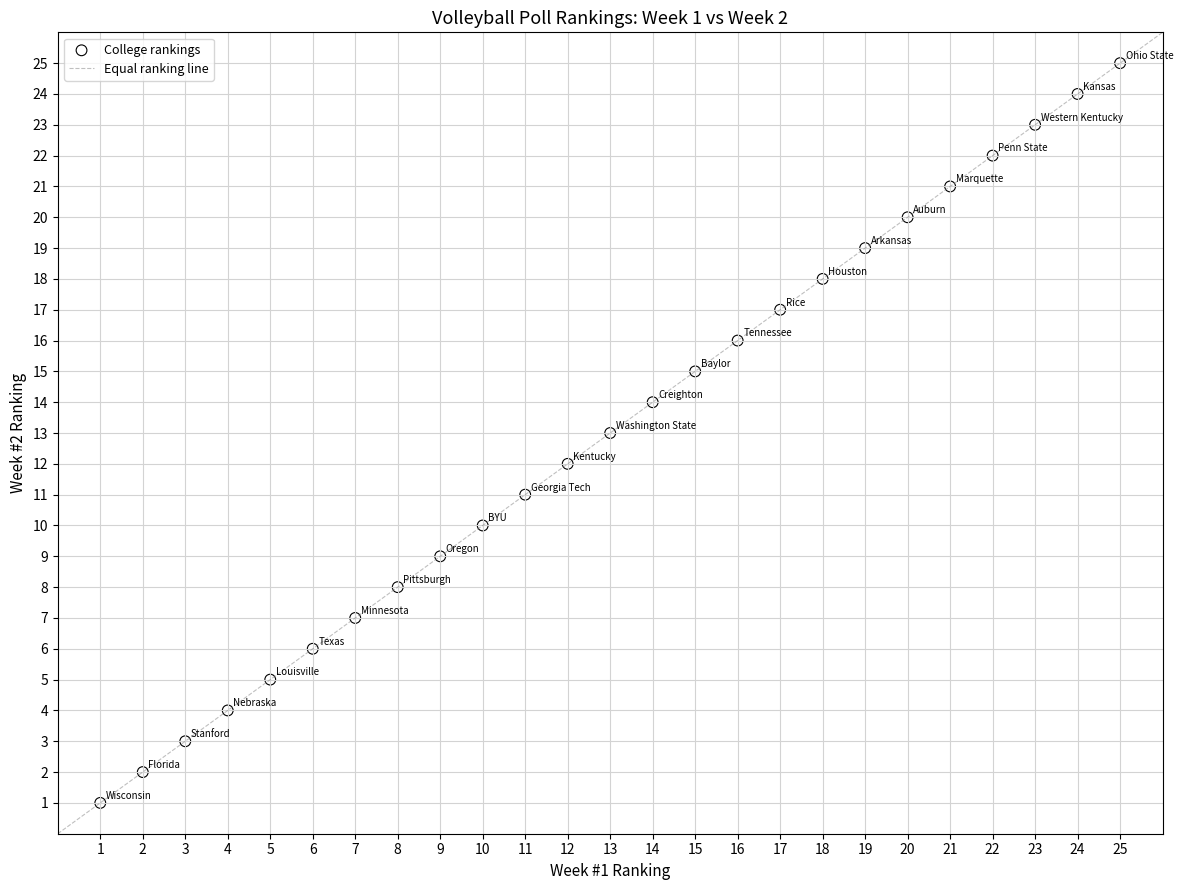

What is the range of Y values (max minus min)?

24